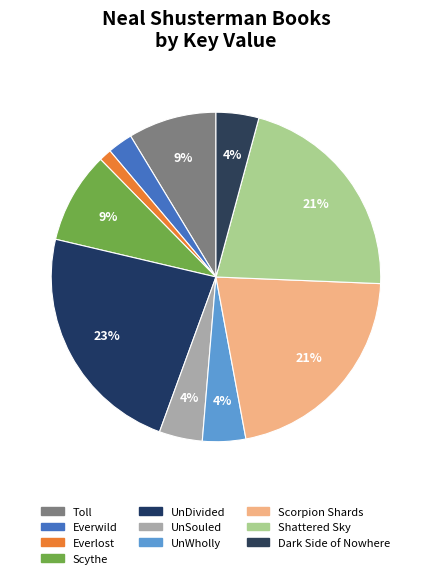

Which has a higher value, Scythe or Shattered Sky?

Shattered Sky